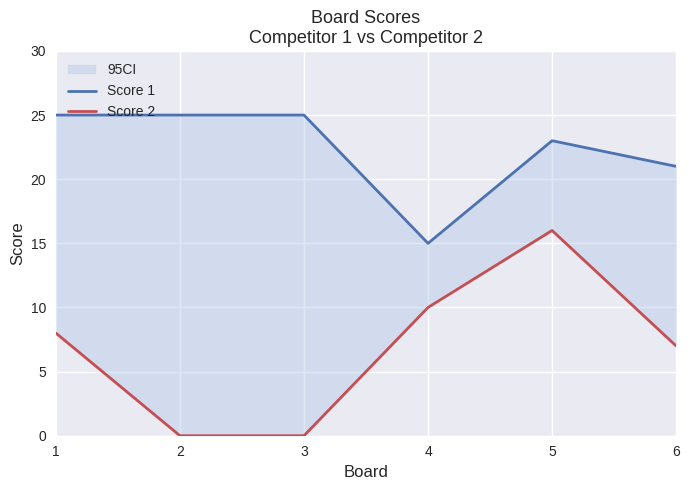

Which has a higher value, 4 or 3?

3